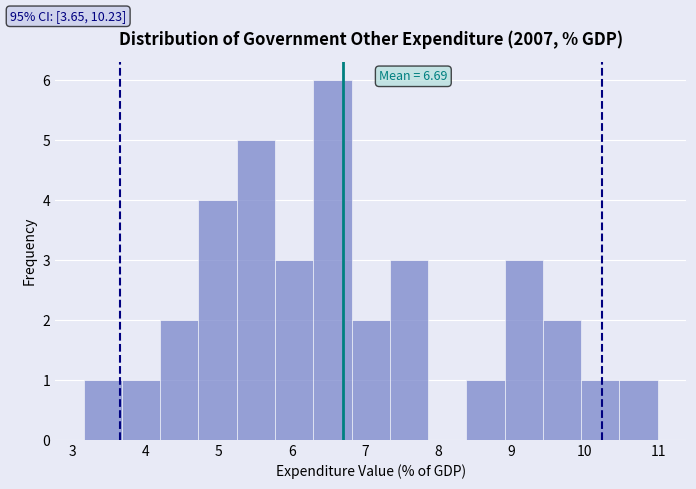

Which range on the x-axis has the tallest bar?

6.3 to 6.8